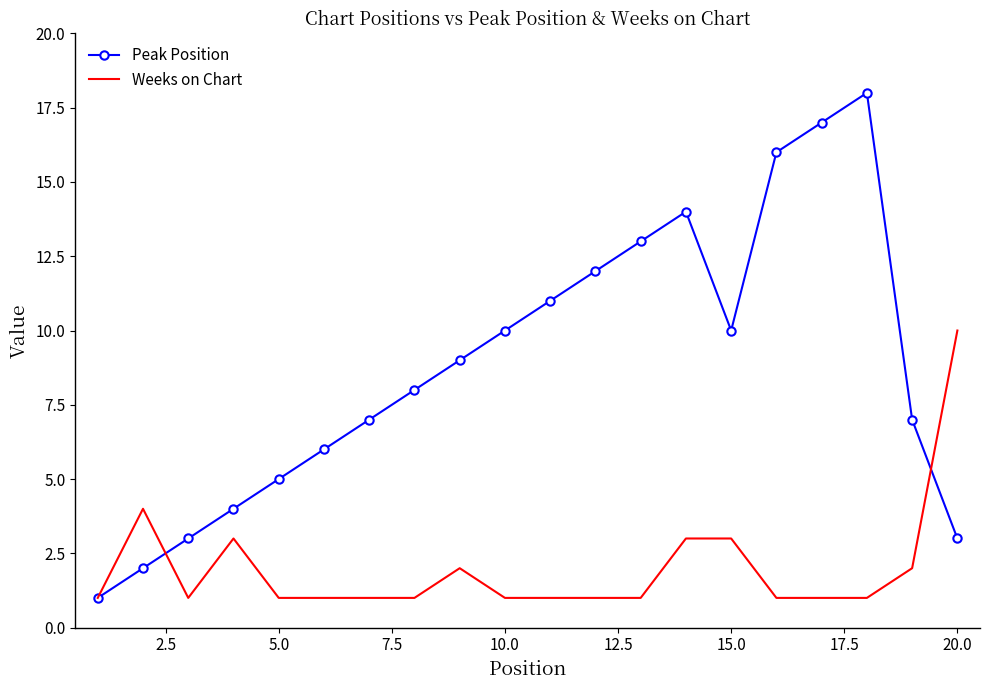

What are all the series names shown in the legend?

Peak Position, Weeks on Chart